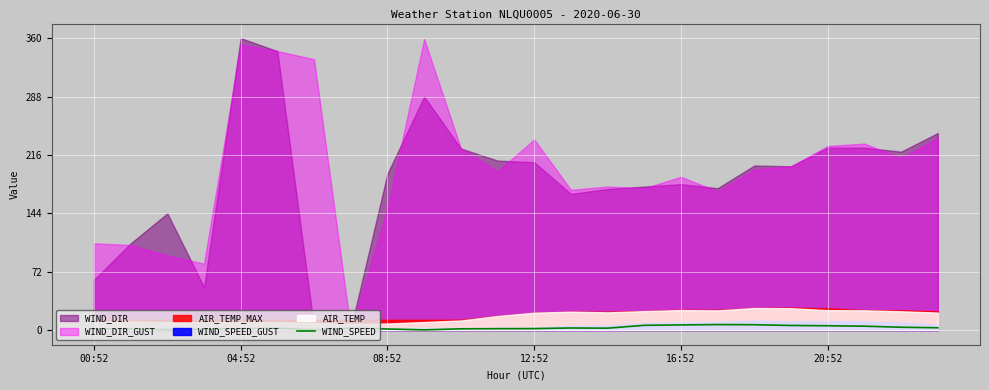

Which has a higher value, 15 or 6?

15